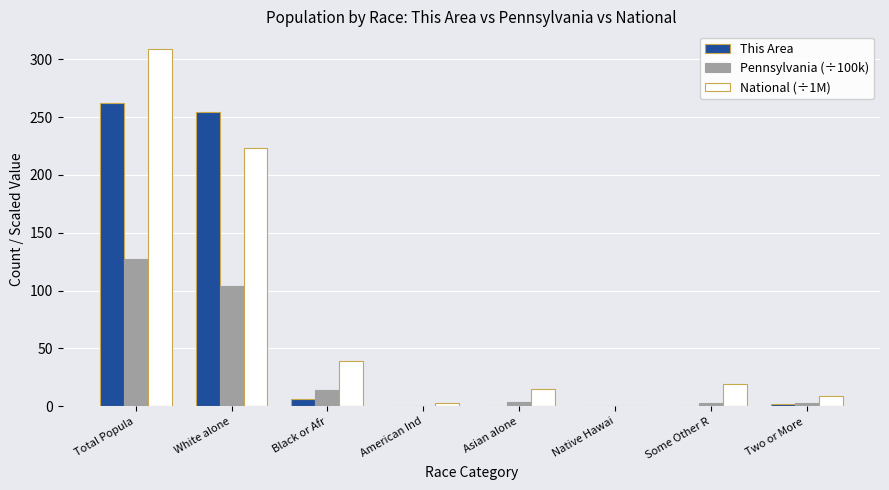

What is the greatest value displayed?

308.7